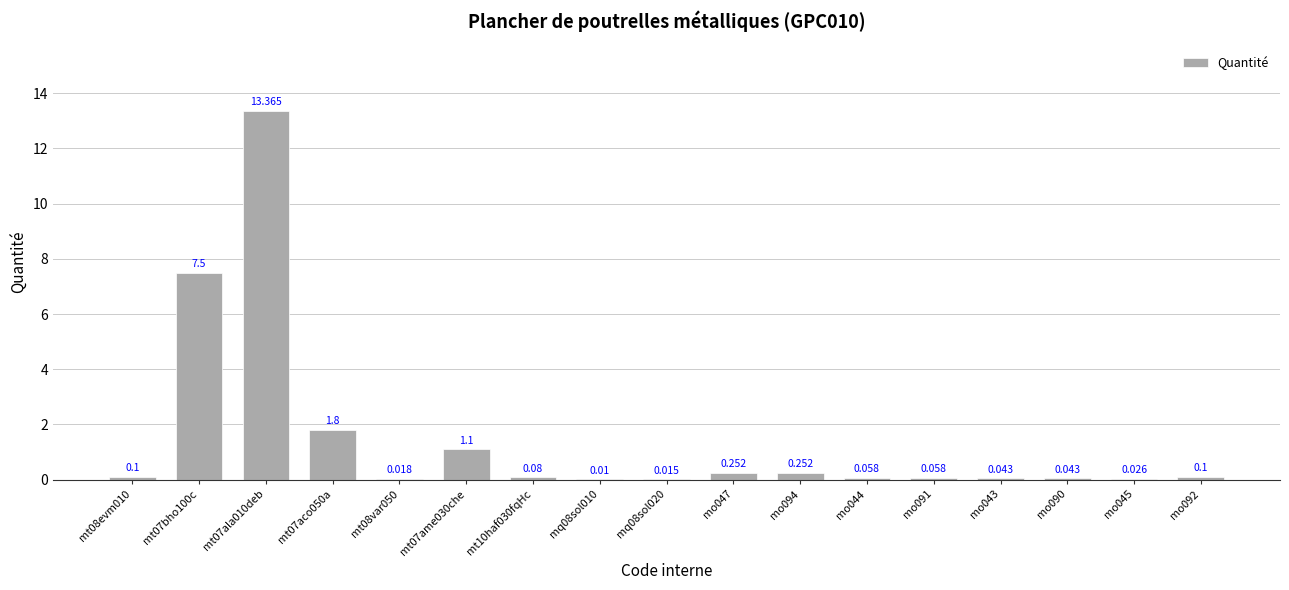

Is it true that the value at mo091 is 0.1?

False